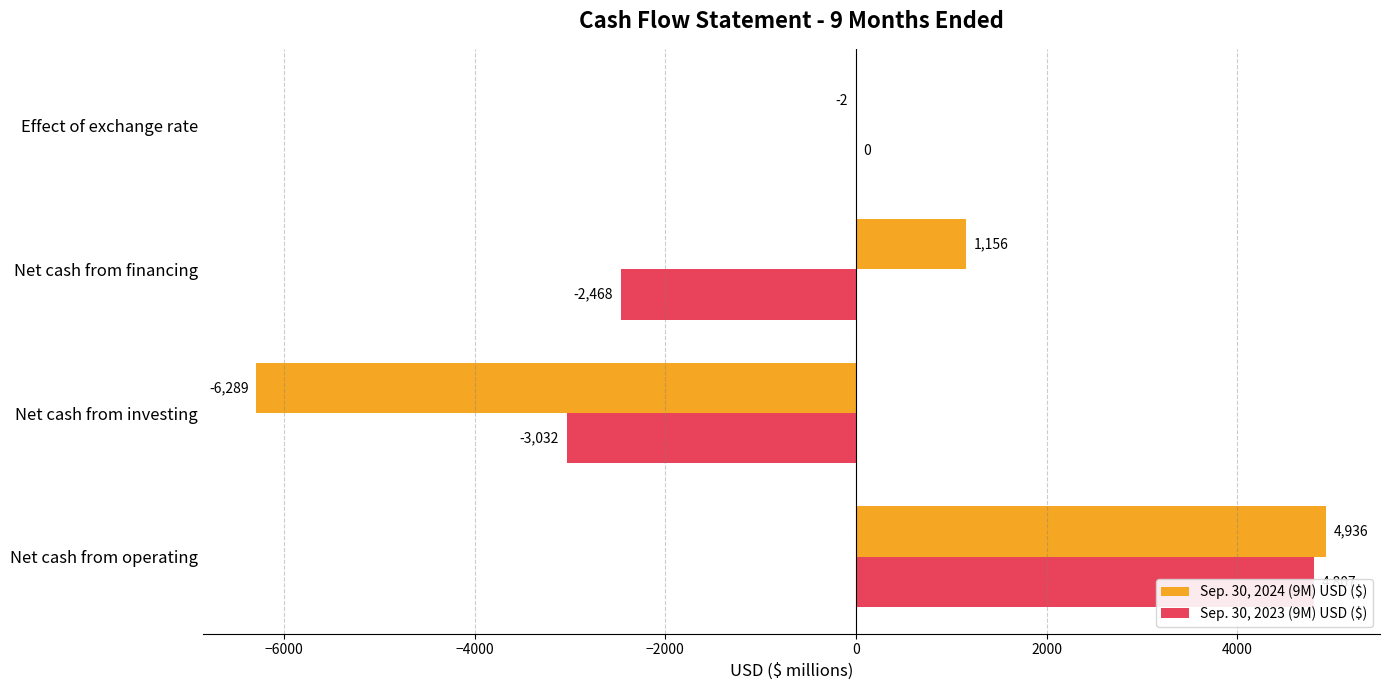

How many positive values does the Sep. 30, 2023 (9M) USD ($) series have?

1